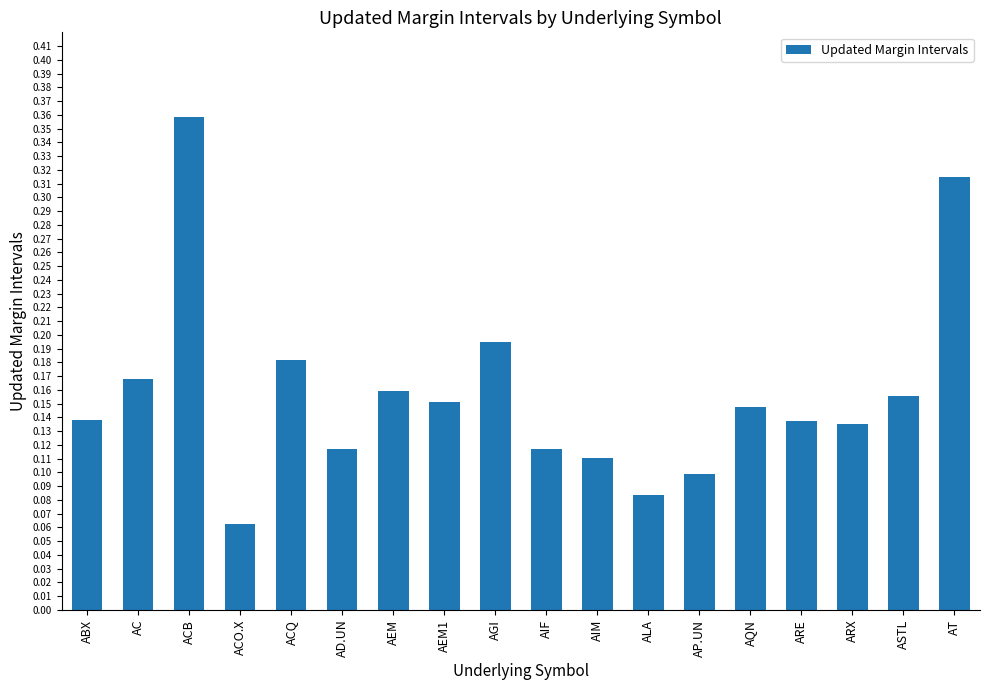

The chart shows a value of 0.1 at ACB. True or false?

False